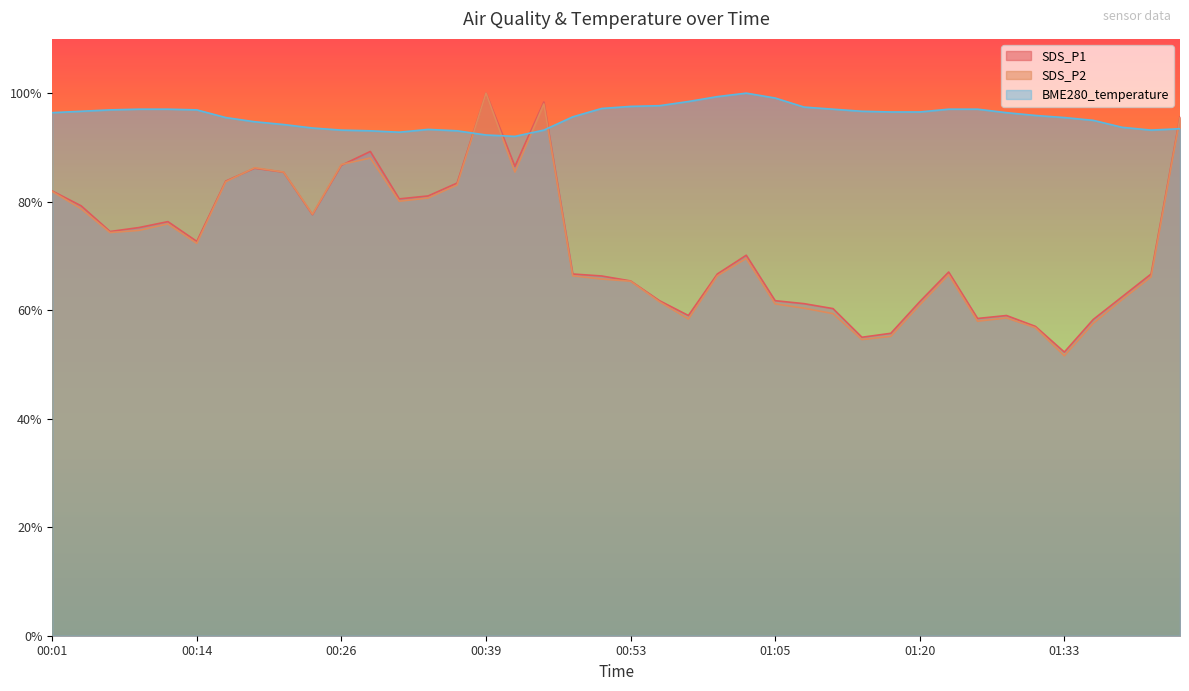

True or false: SDS_P1 has more than 0 points higher than both neighbors.

True